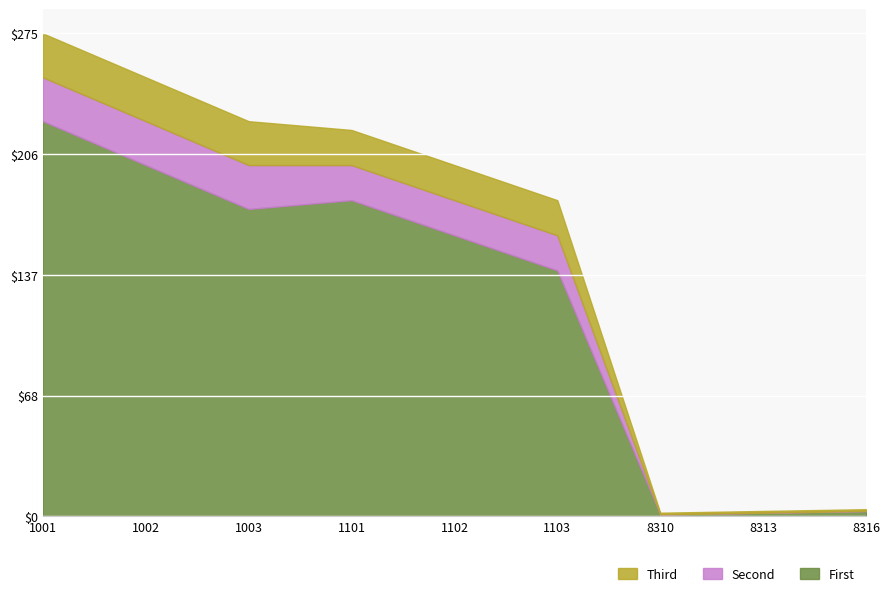

What is the value of the Third point at the 8th from the left?

3